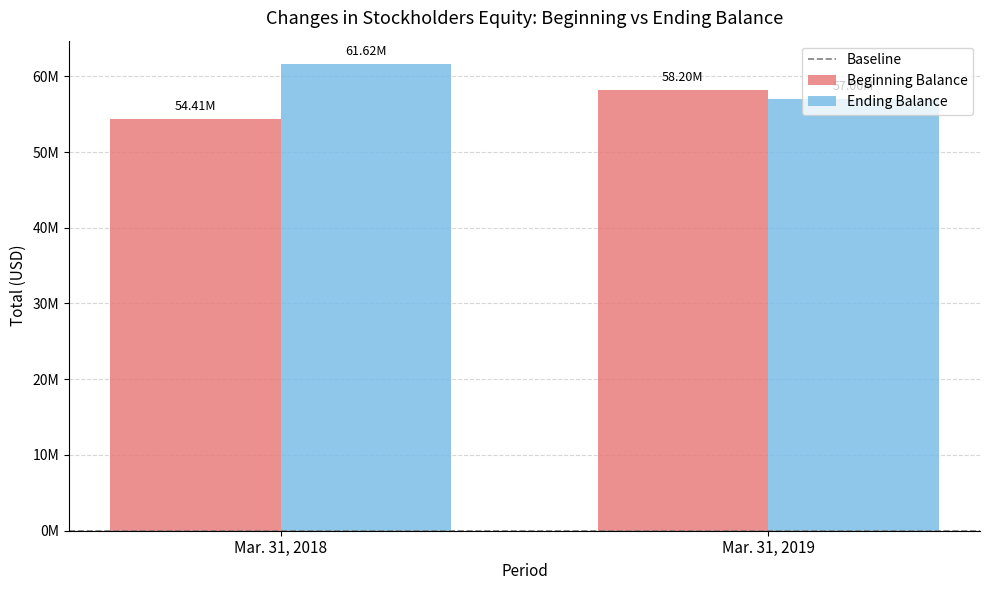

Which series has the largest total across all categories?

Ending Balance